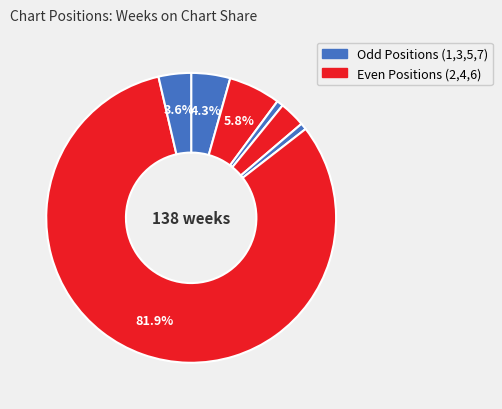

How many slices are in this pie chart?

7